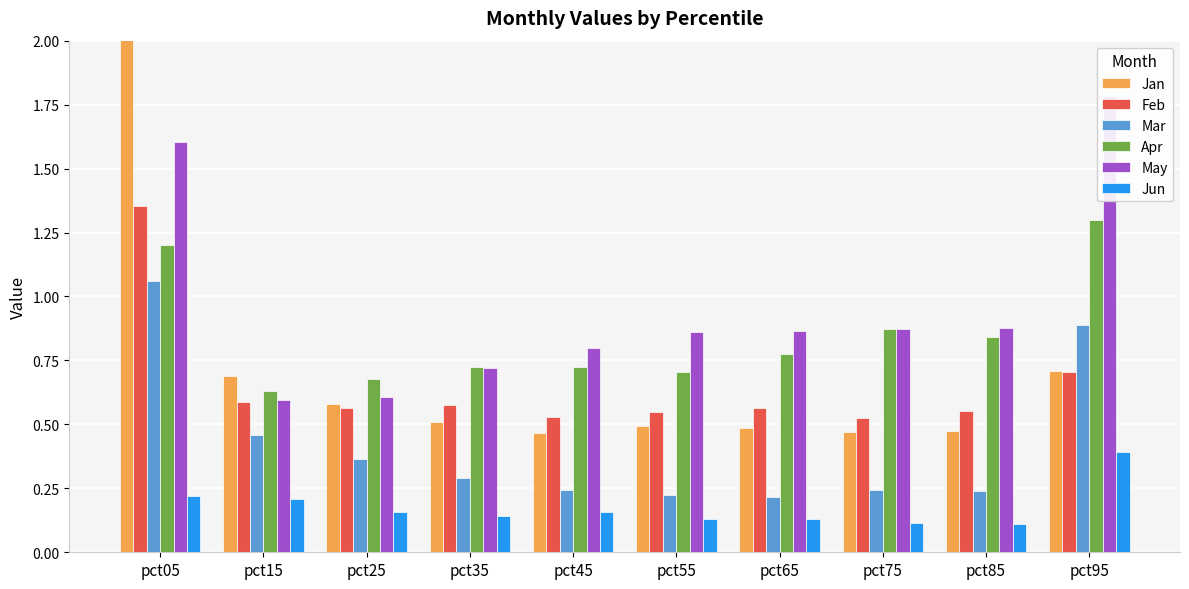

The value of Jun at pct05 is 0.2. True or false?

True